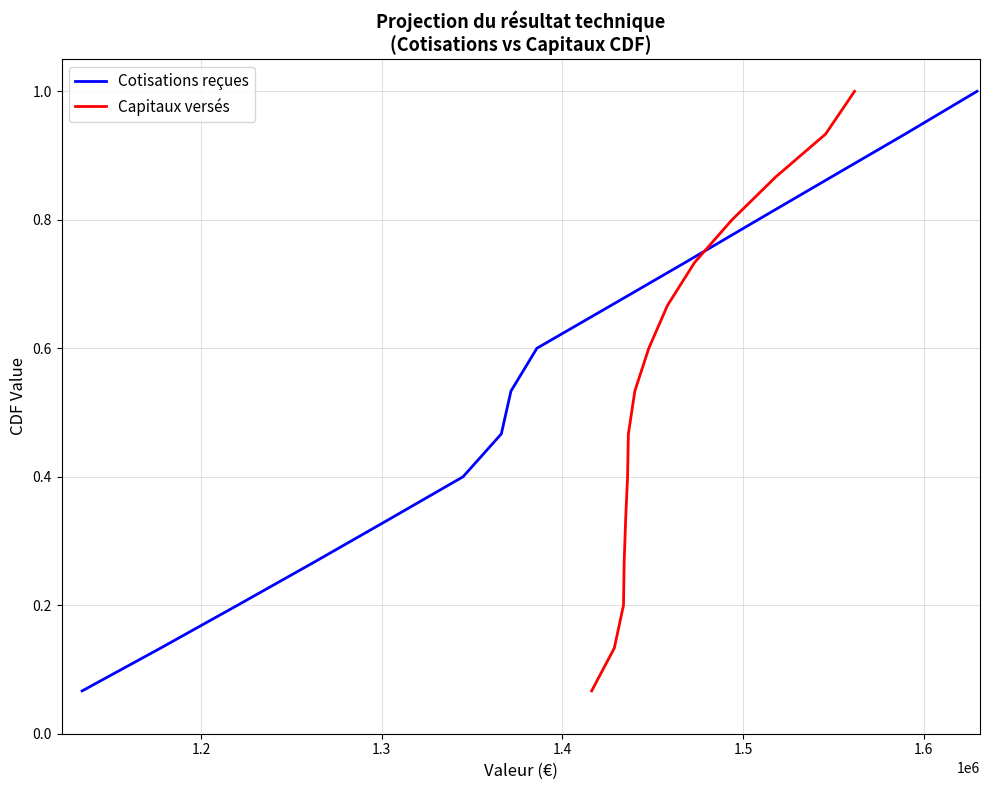

What is the average value of the Capitaux versés series?

0.5